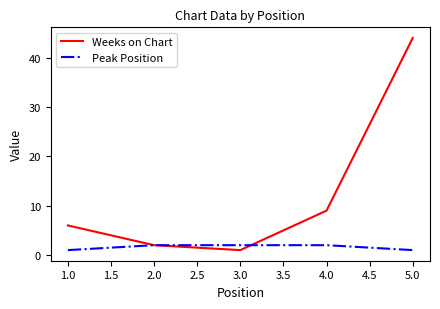

At which label does Weeks on Chart reach its minimum?

3.0